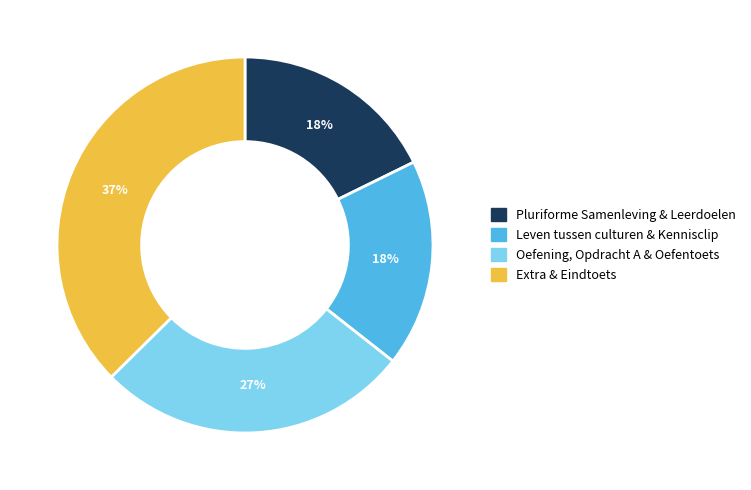

To the nearest percent, what is the average slice percentage?

25%